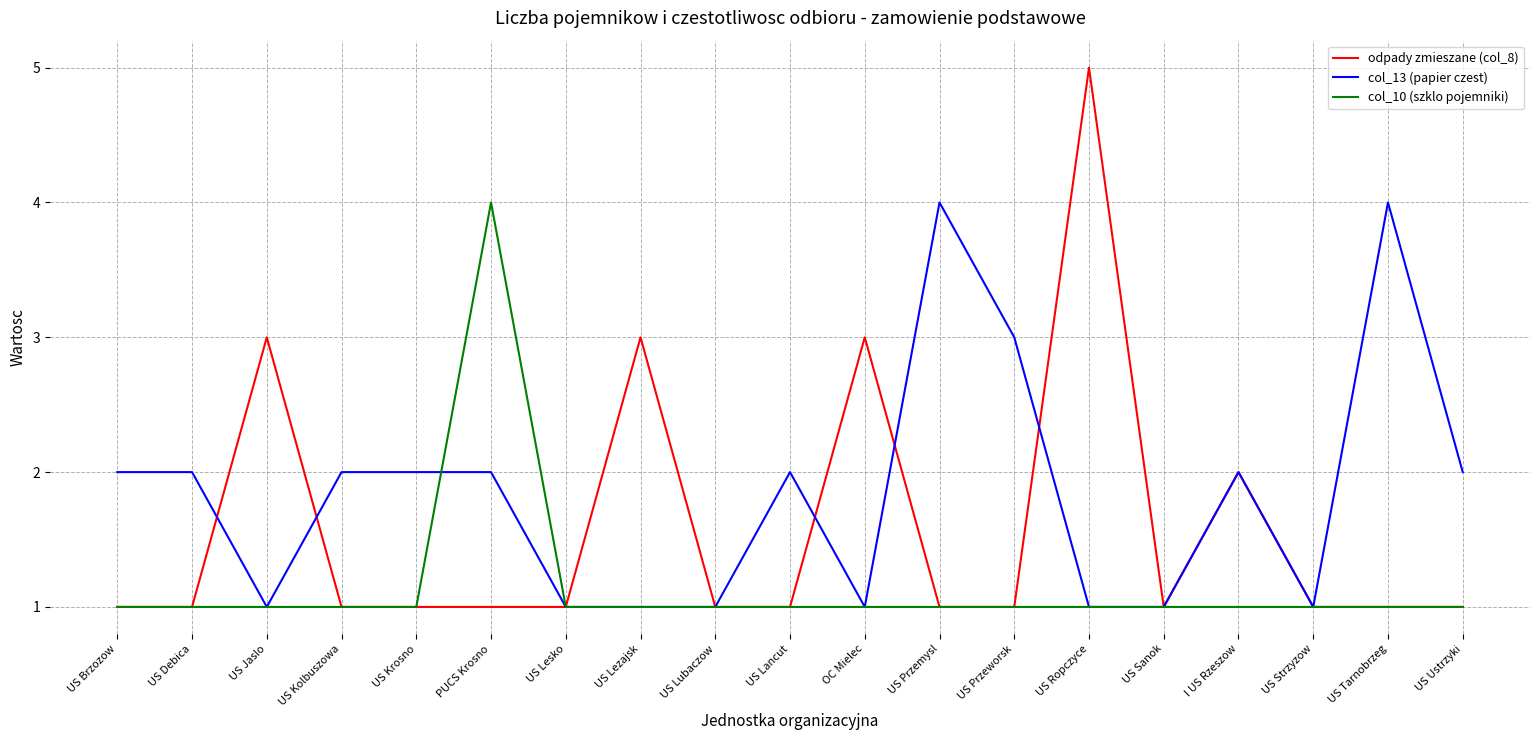

Which series has the largest range (max minus min)?

odpady zmieszane (col_8)